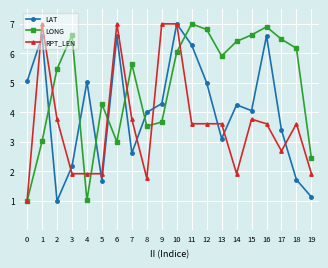

How many data points in LONG are above 5?

12